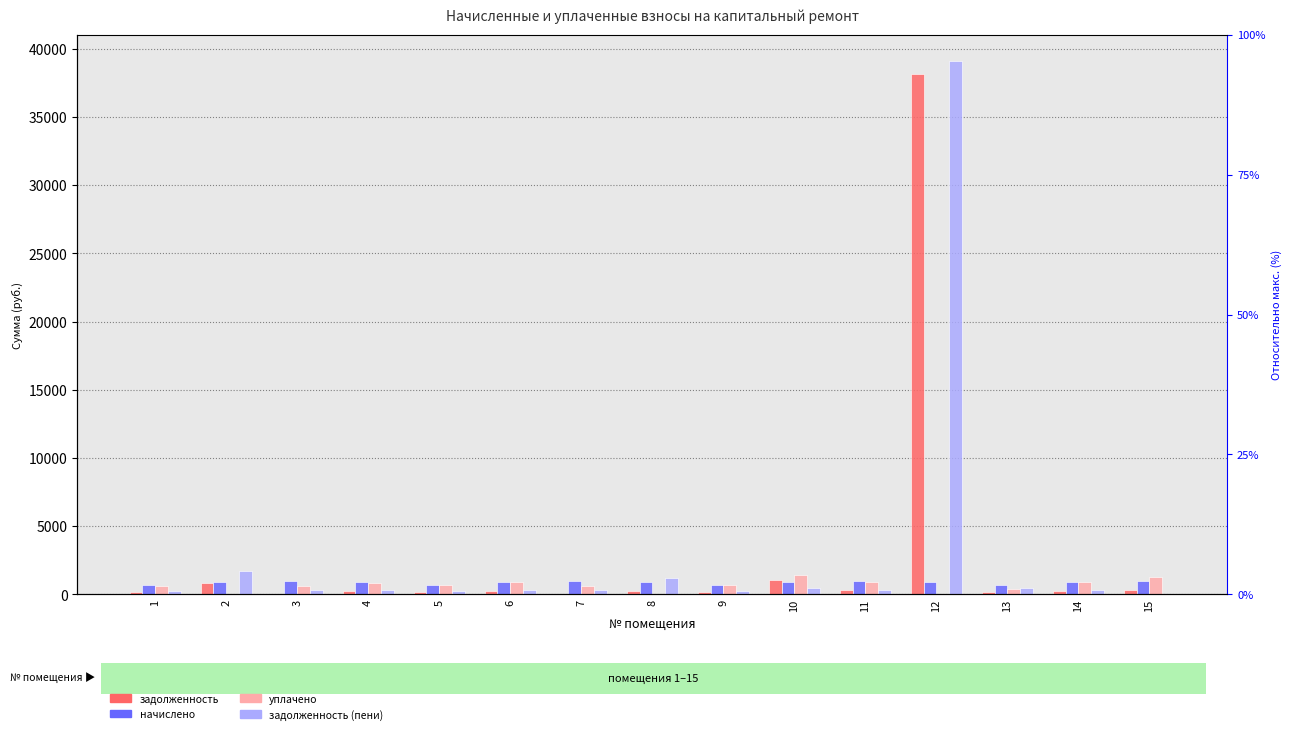

Between 8 and 12, which is larger?

12